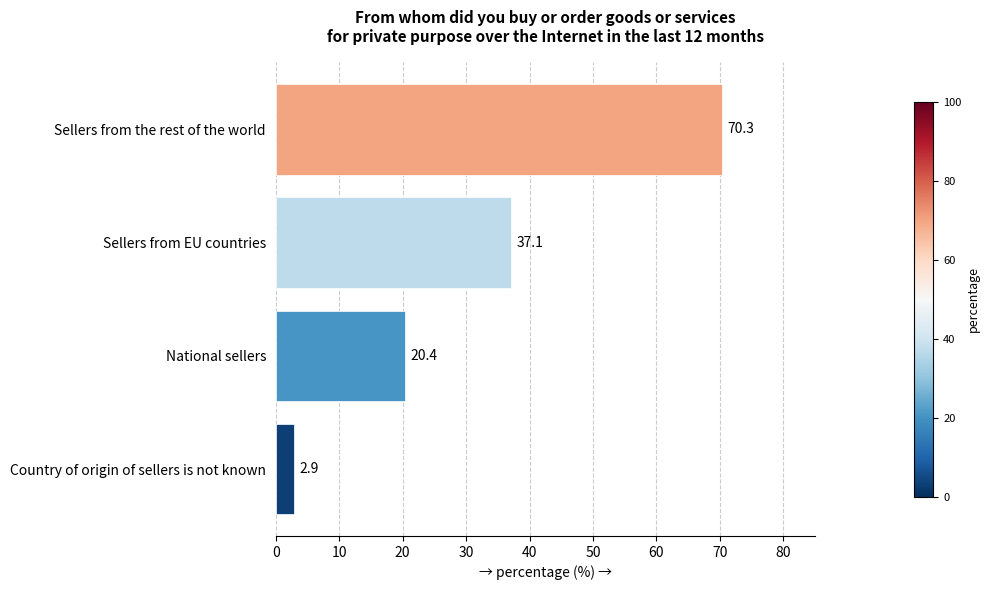

What is the difference between the values at National sellers and Sellers from EU countries?

16.7